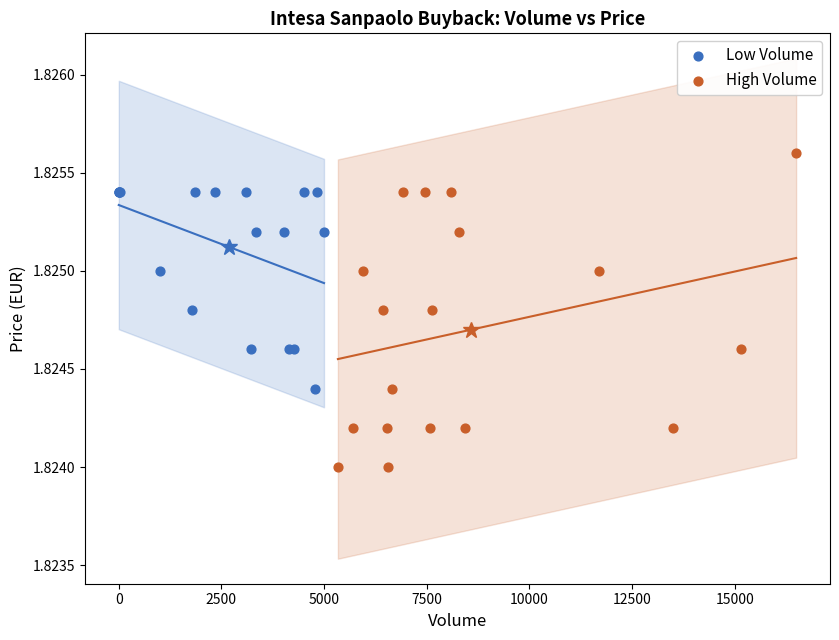

Which series contains the highest Y value?

High Volume